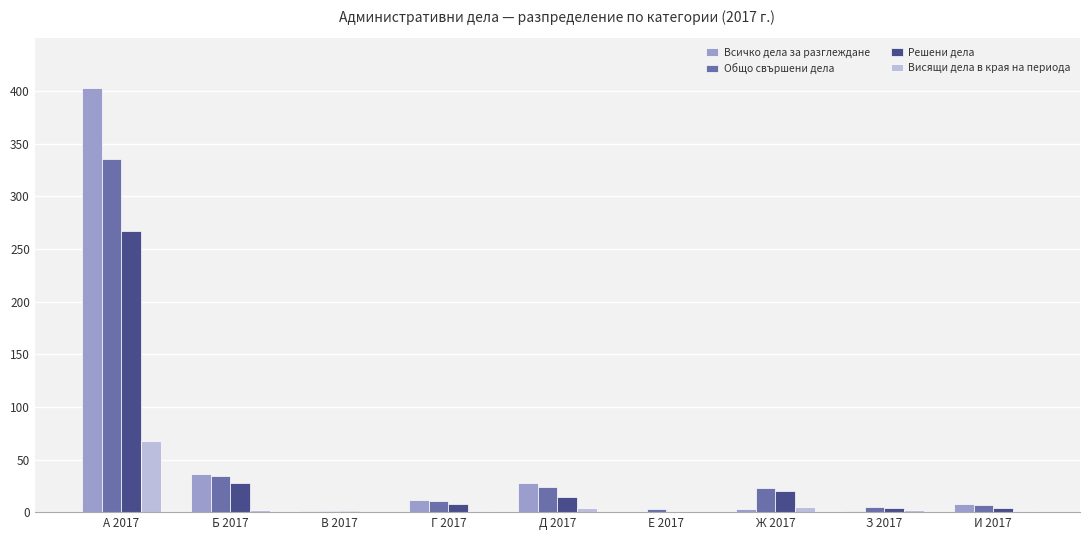

True or false: Решени дела has a value of 358 at А 2017.

False